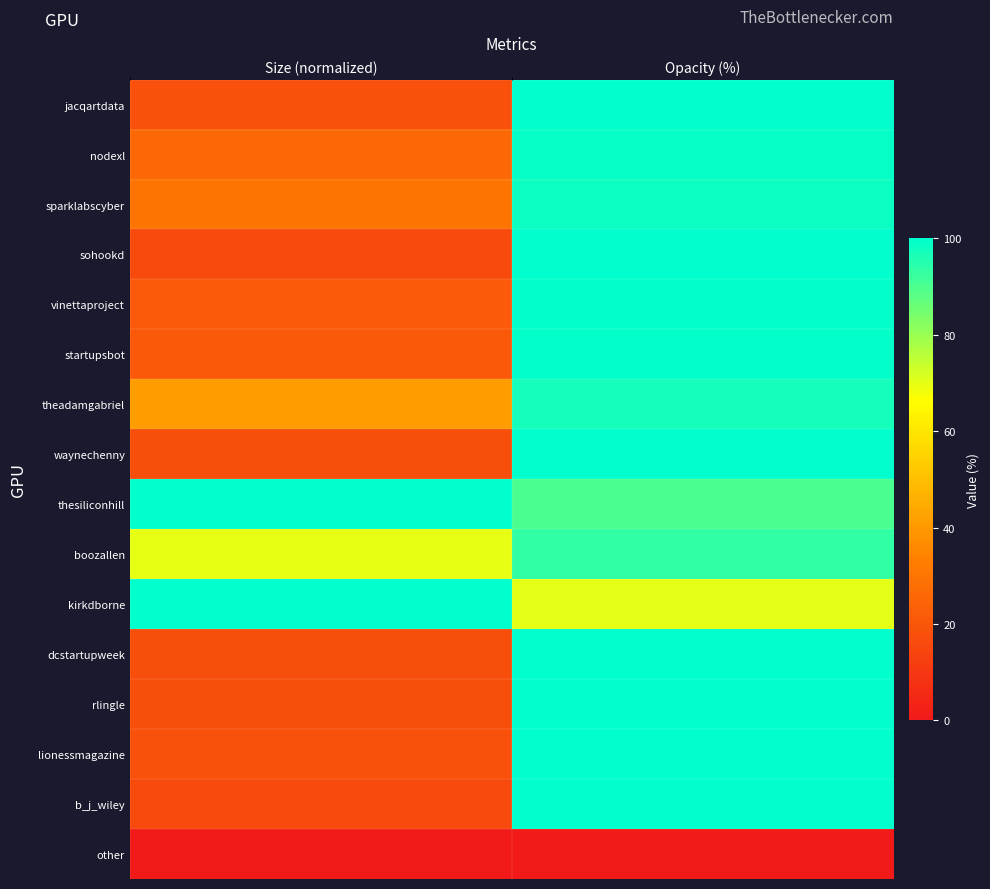

Which category has the highest value across all series?

Opacity (%)